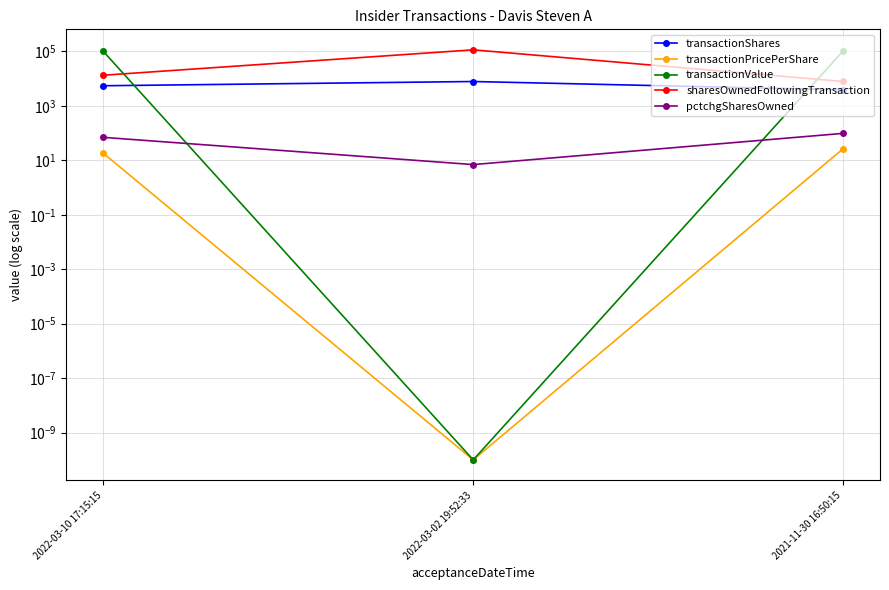

Which category has the lowest value in the transactionValue series?

2022-03-02 19:52:33